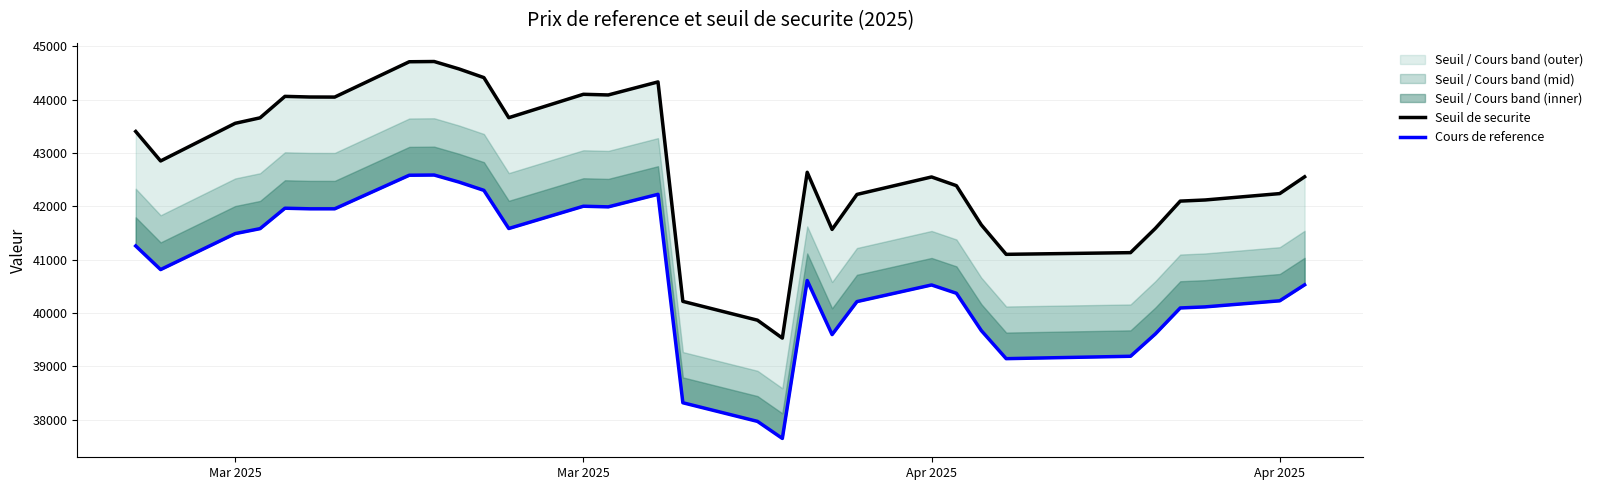

How many data points in Seuil de securite are above 42638?

16